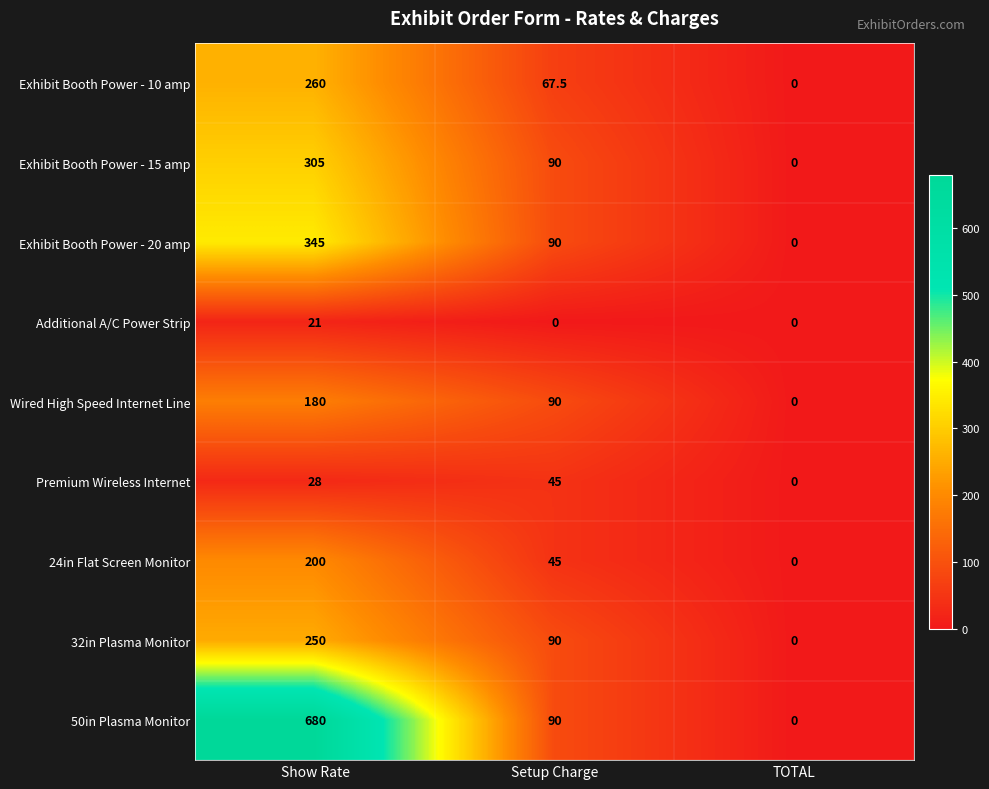

Count the 50in Plasma Monitor values in the range 0 to 680.

3